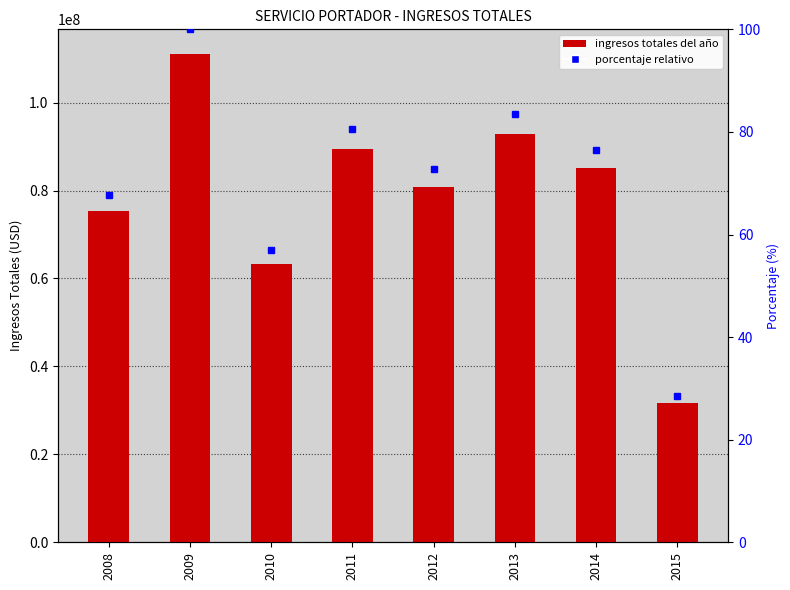

What is the change in value from 2013 to 2014?

-7797390.6